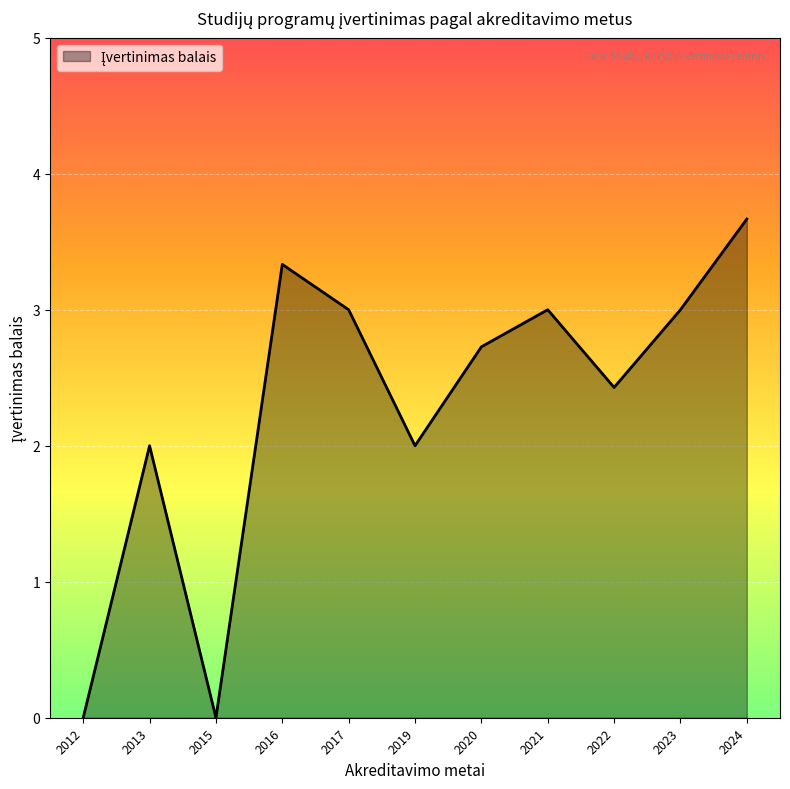

True or false: the data shows 4.2 at 2023.

False